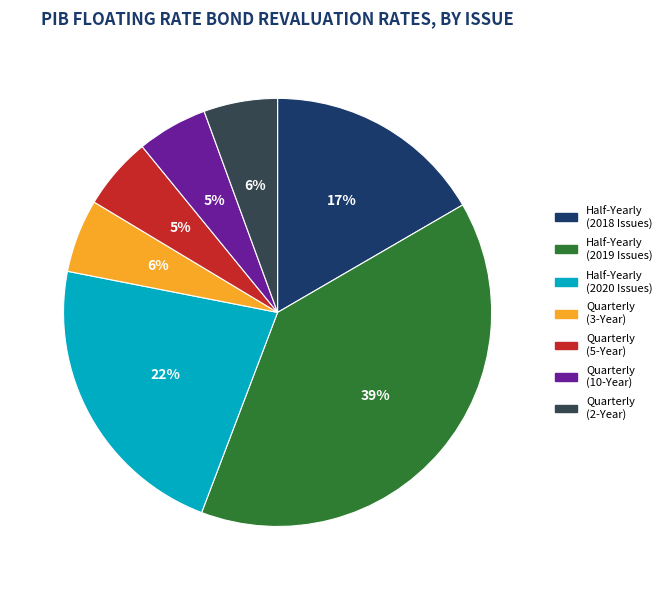

Is there a majority slice in this chart?

No